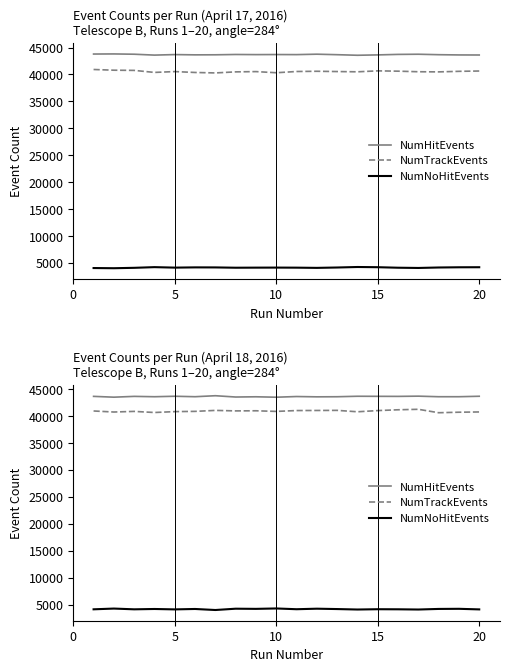

Which series has the largest total across all categories?

NumHitEvents